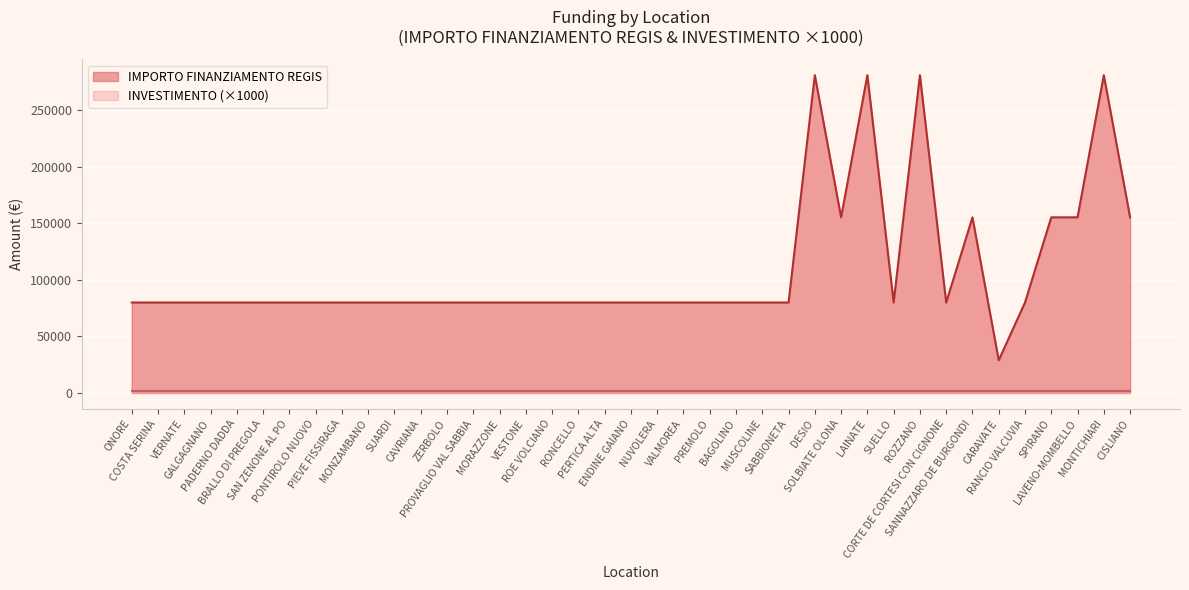

Reading left to right, list all the values displayed in this chart.

ONORE=79922	COSTA SERINA=79922	VERNATE=79922	GALGAGNANO=79922	PADERNO DADDA=79922	BRALLO DI PREGOLA=79922	SAN ZENONE AL PO=79922	PONTIROLO NUOVO=79922	PIEVE FISSIRAGA=79922	MONZAMBANO=79922	SUARDI=79922	CAVRIANA=79922	ZERBOLO=79922	PROVAGLIO VAL SABBIA=79922	MORAZZONE=79922	VESTONE=79922	ROE VOLCIANO=79922	RONCELLO=79922	PERTICA ALTA=79922	ENDINE GAIANO=79922	NUVOLERA=79922	VALMOREA=79922	PREMOLO=79922	BAGOLINO=79922	MUSCOLINE=79922	SABBIONETA=79922	DESIO=280932	SOLBIATE OLONA=155234	LAINATE=280932	SUELLO=79922	ROZZANO=280932	CORTE DE CORTESI CON CIGNONE=79922	SANNAZZARO DE BURGONDI=155234	CARAVATE=28902	RANCIO VALCUVIA=79922	SPIRANO=155234	LAVENO-MOMBELLO=155234	MONTICHIARI=280932	CISLIANO=155234